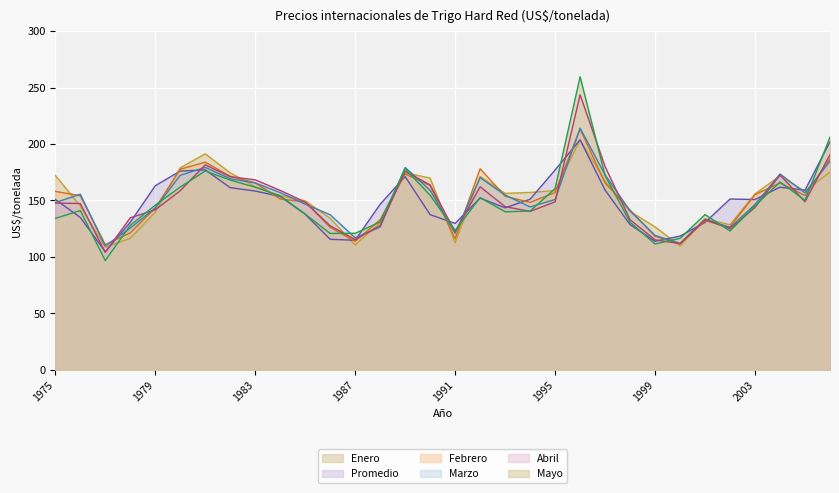

What is the value of the Abril point at the 13th from the left?

115.3